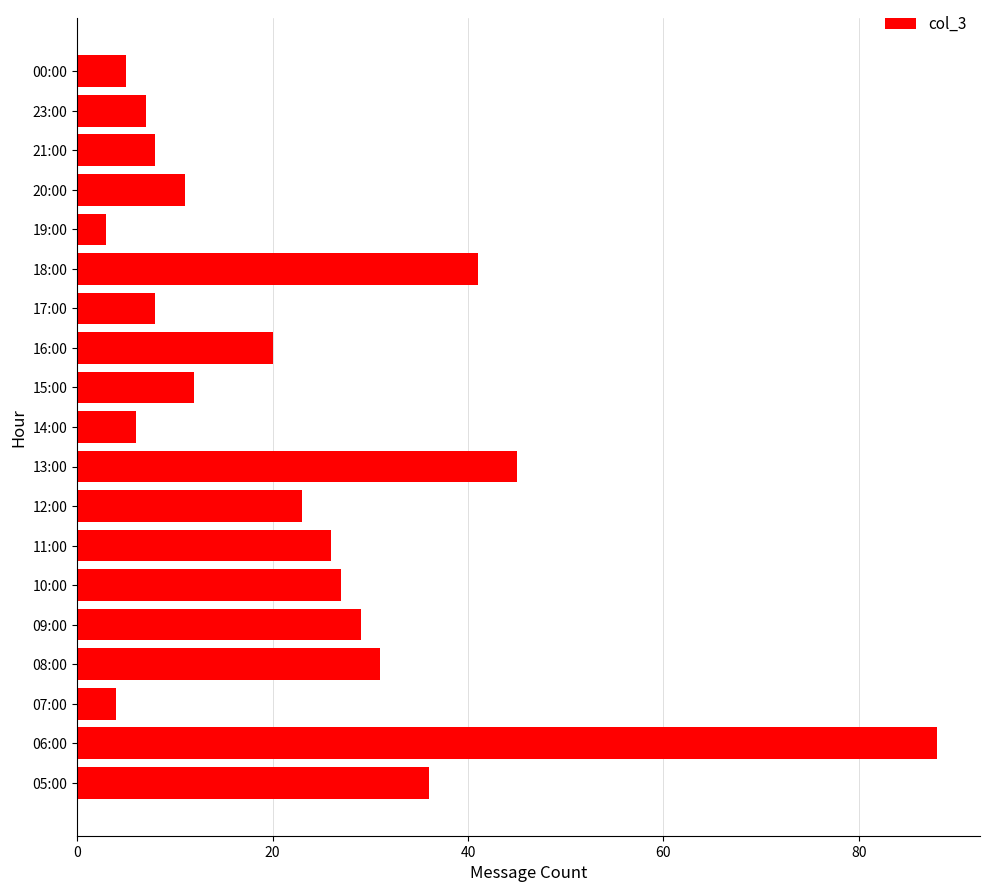

What is the difference between the maximum and minimum values?

85